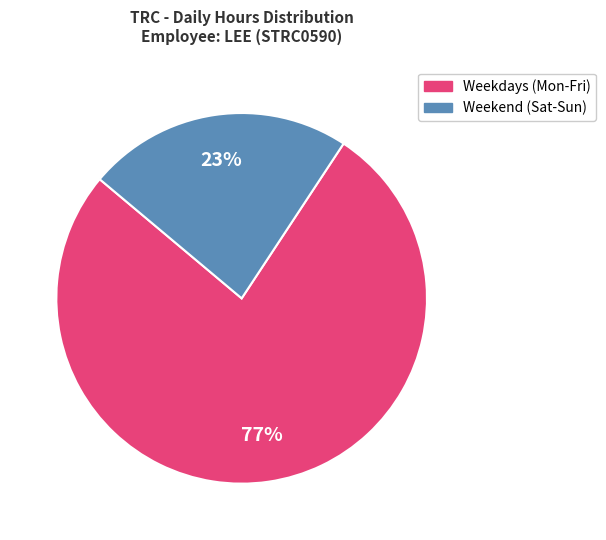

Is there any slice that represents more than half of the pie?

Yes